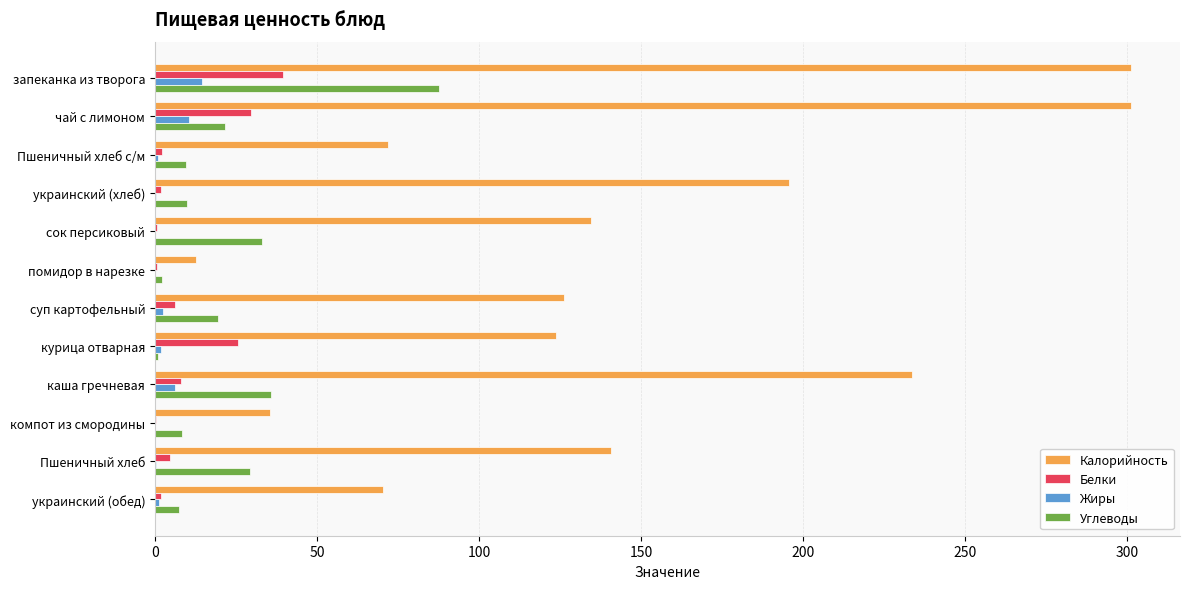

What is the sum of all Углеводы values?

265.9